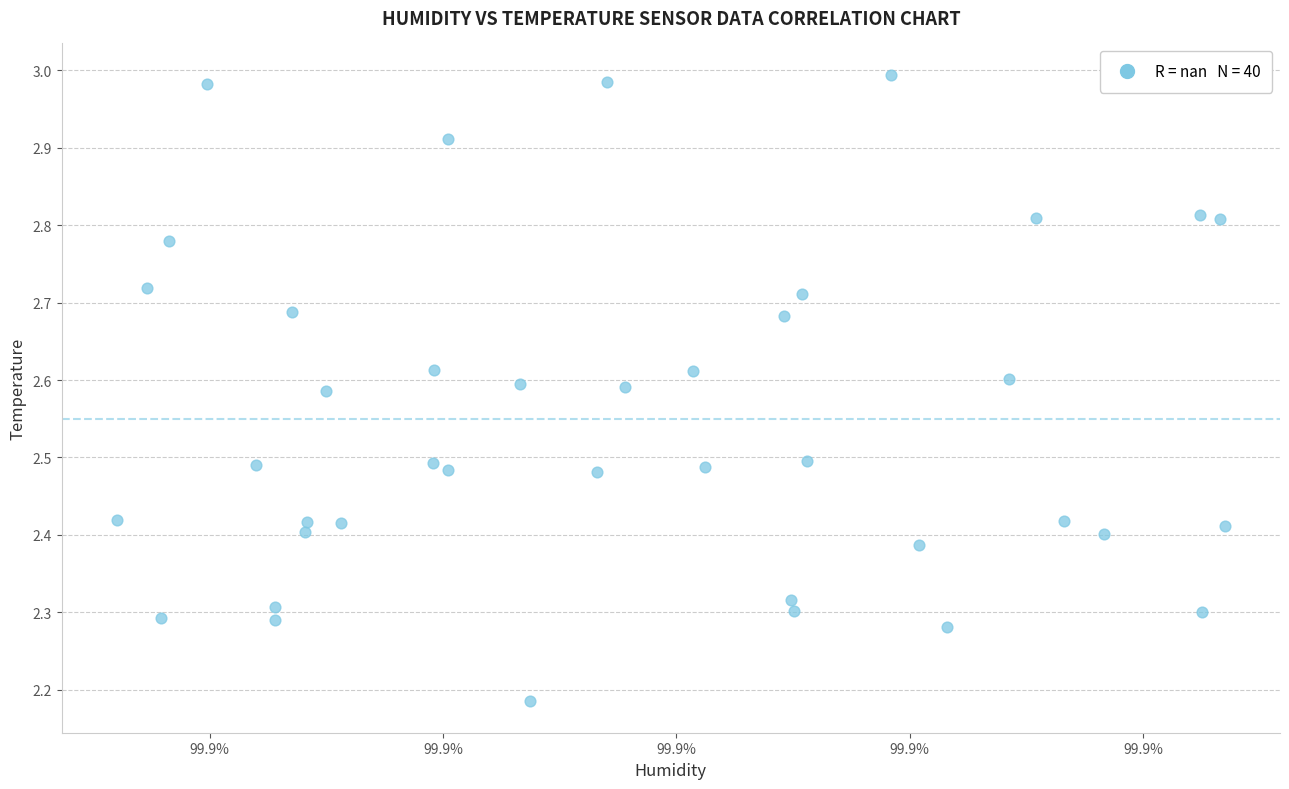

How many points are shown in the scatter plot?

40